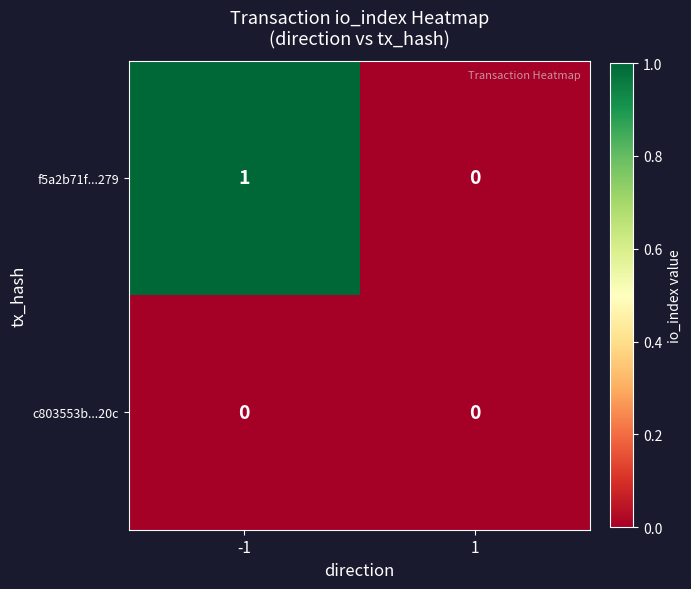

The value of c803553b...20c at 1 is 0. True or false?

True